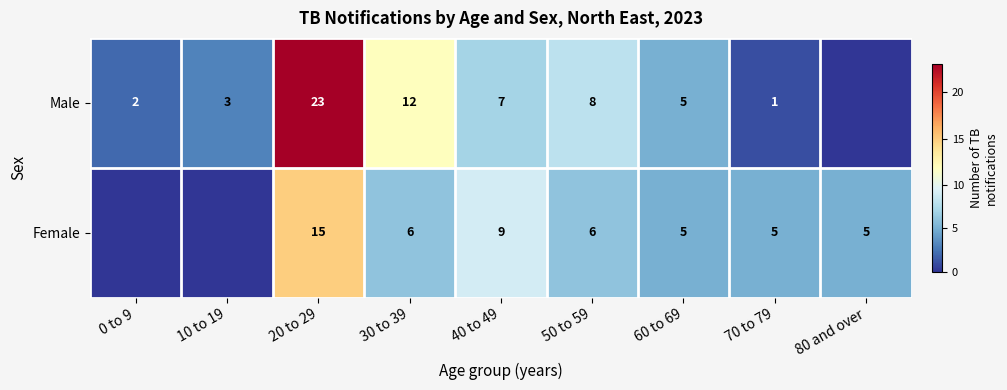

Rank the series at 70 to 79 from highest to lowest value.

Female, Male